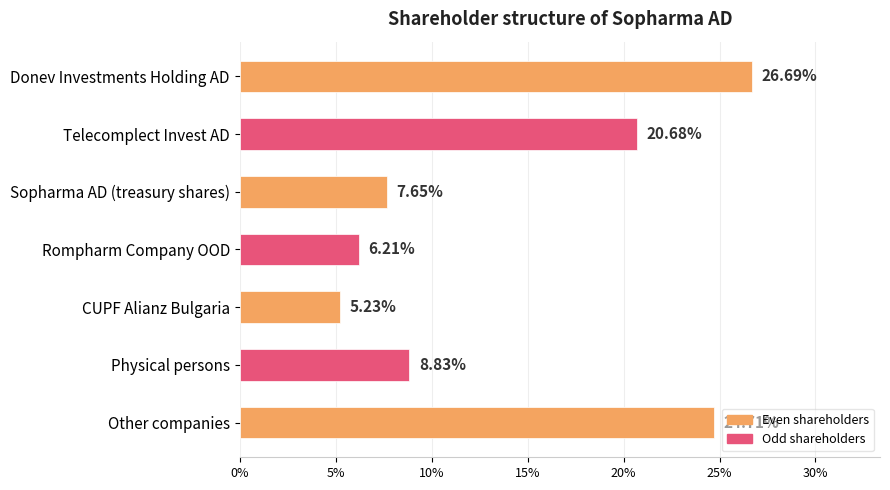

Does the chart contain any negative values?

No